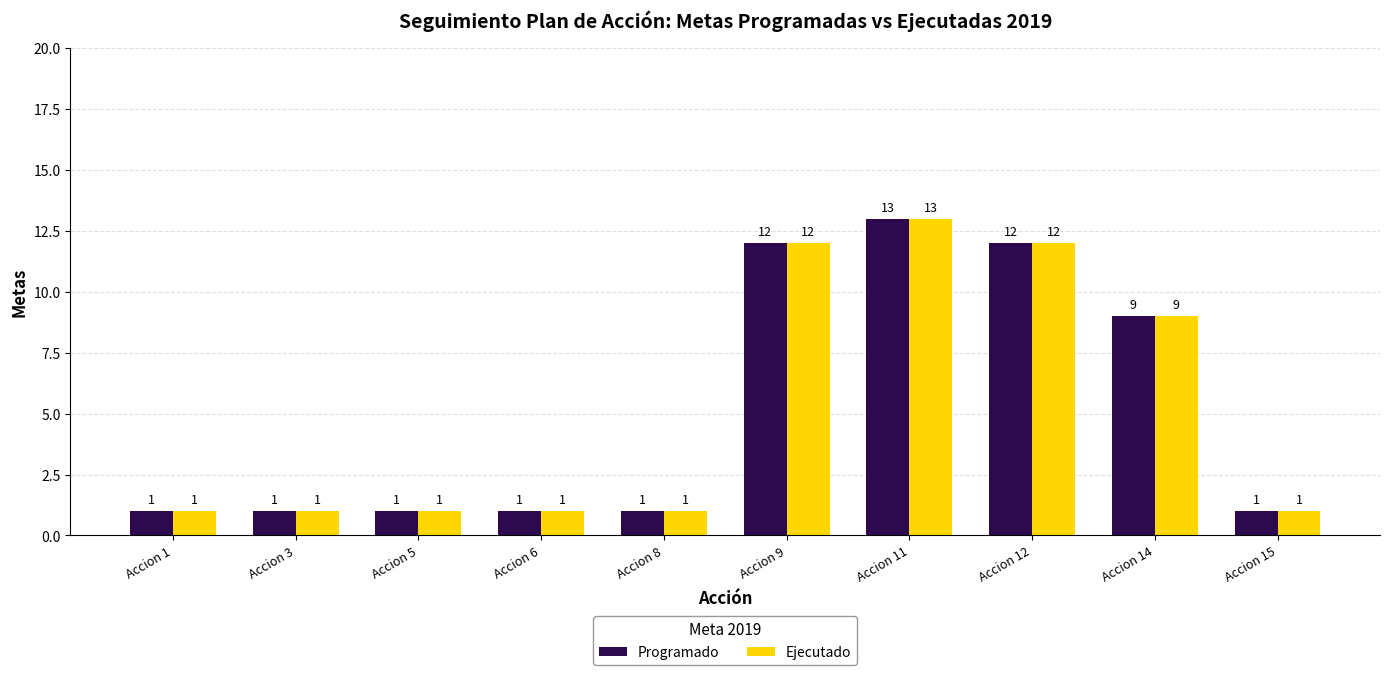

What is the greatest value displayed?

13